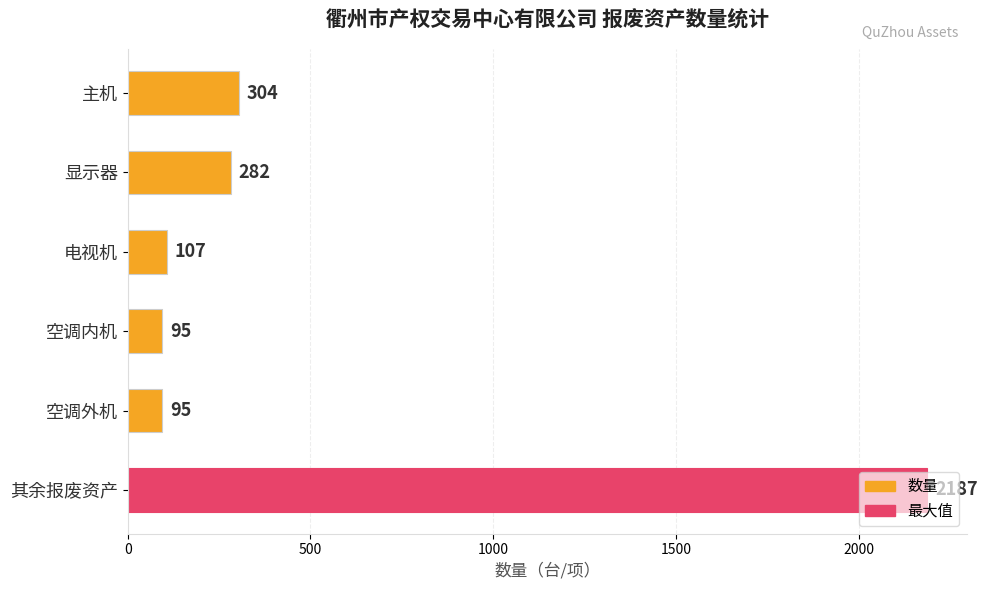

The chart shows a value of 95 at 空调内机. True or false?

True